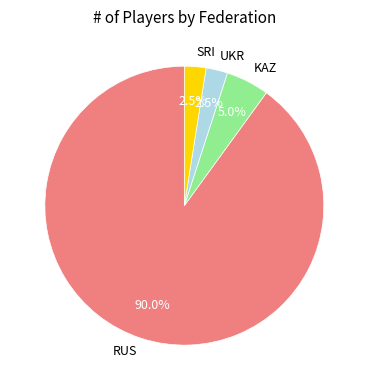

How much of the chart is everything except UKR?

97.5%